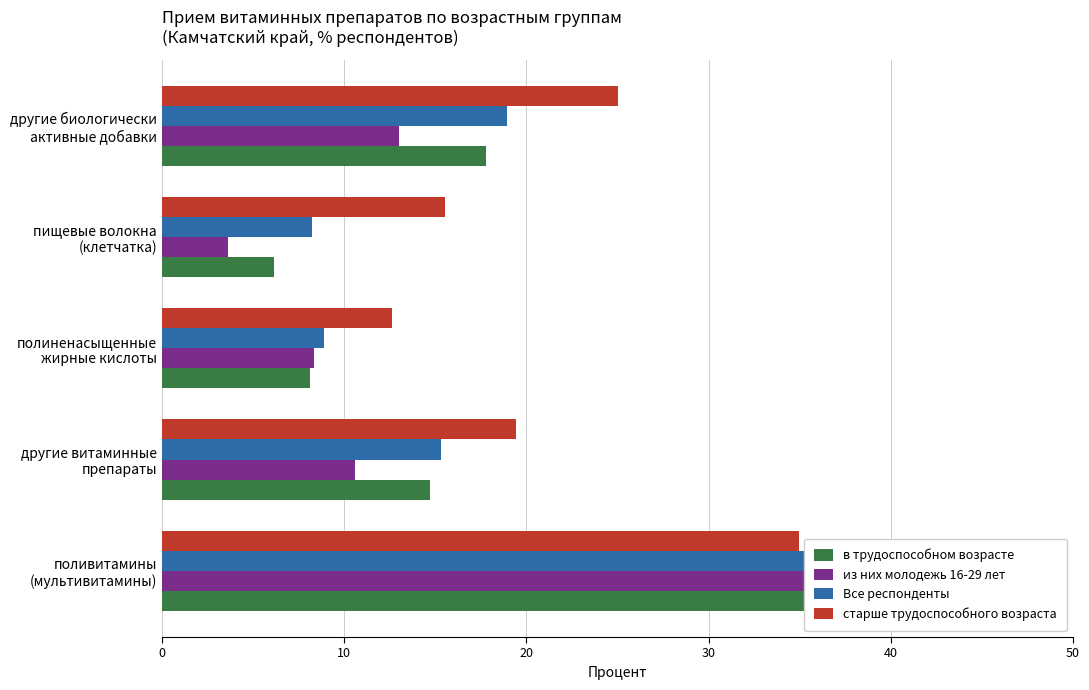

The value of в трудоспособном возрасте at другие биологически активные добавки is 31.2. True or false?

False